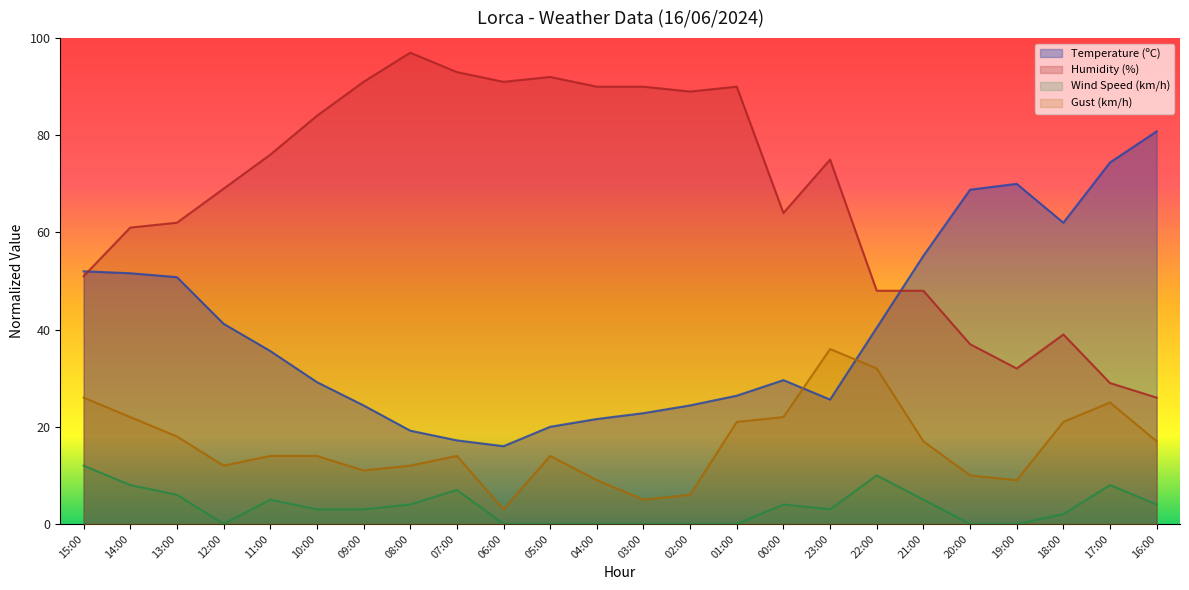

Is it true that Temperature (ºC) equals 29.6 at 00:00?

True